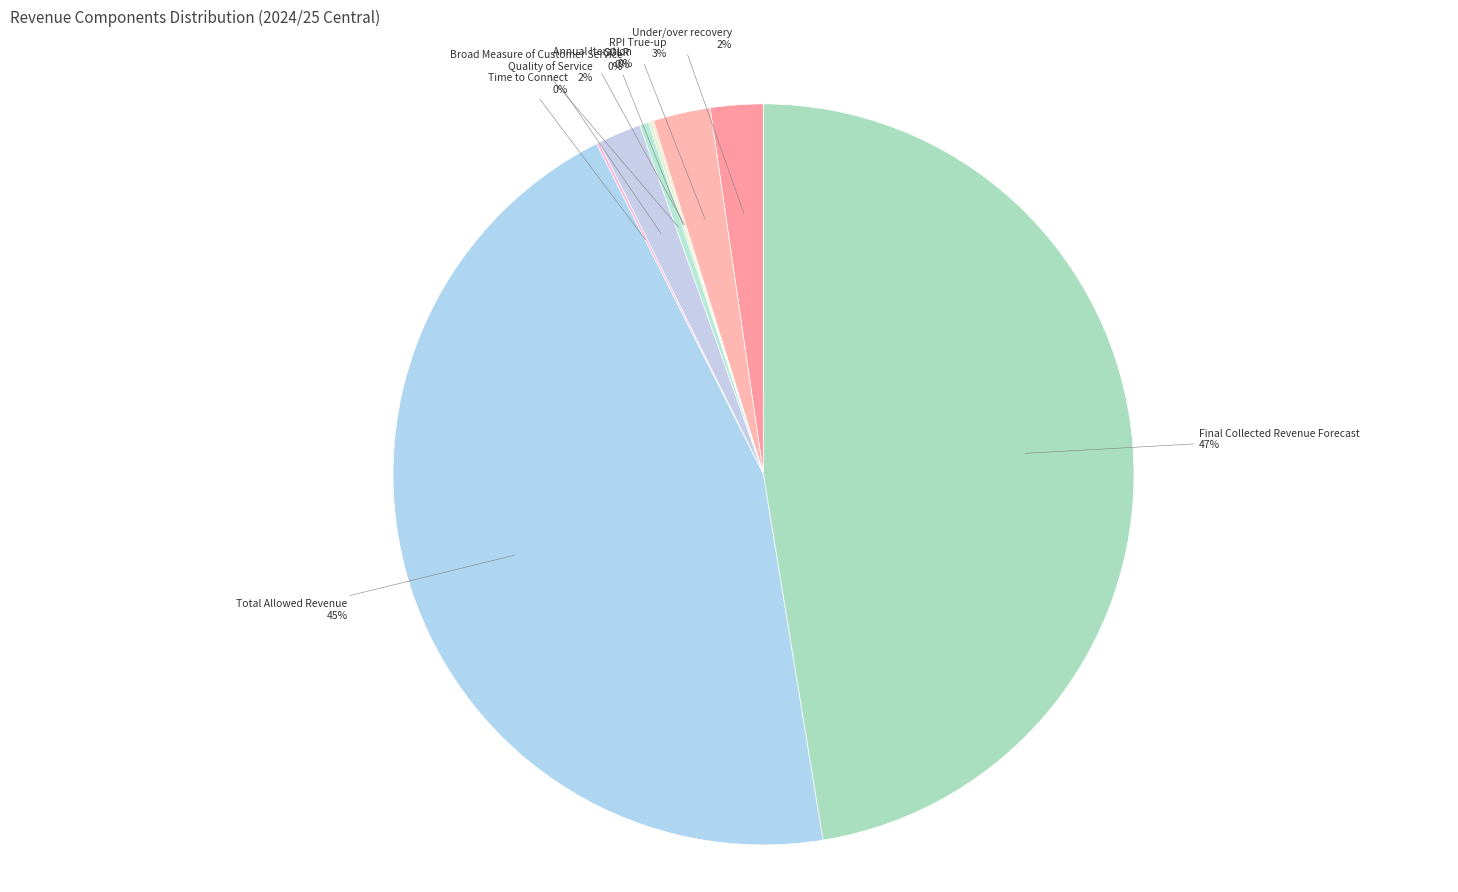

To the nearest percent, what is the difference between the largest and smallest slice percentages?

47%